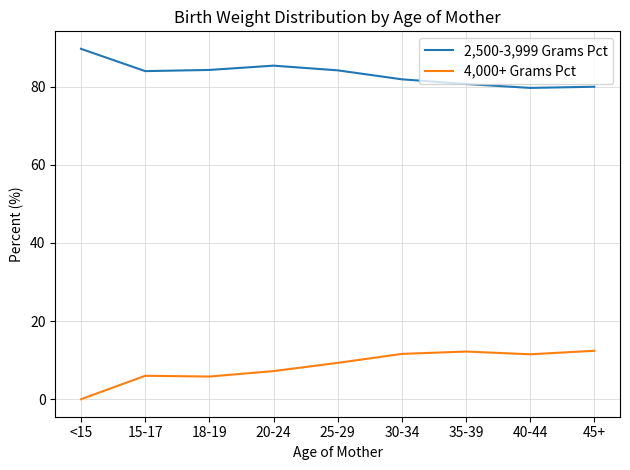

Is this an area chart (filled region under the line)?

No